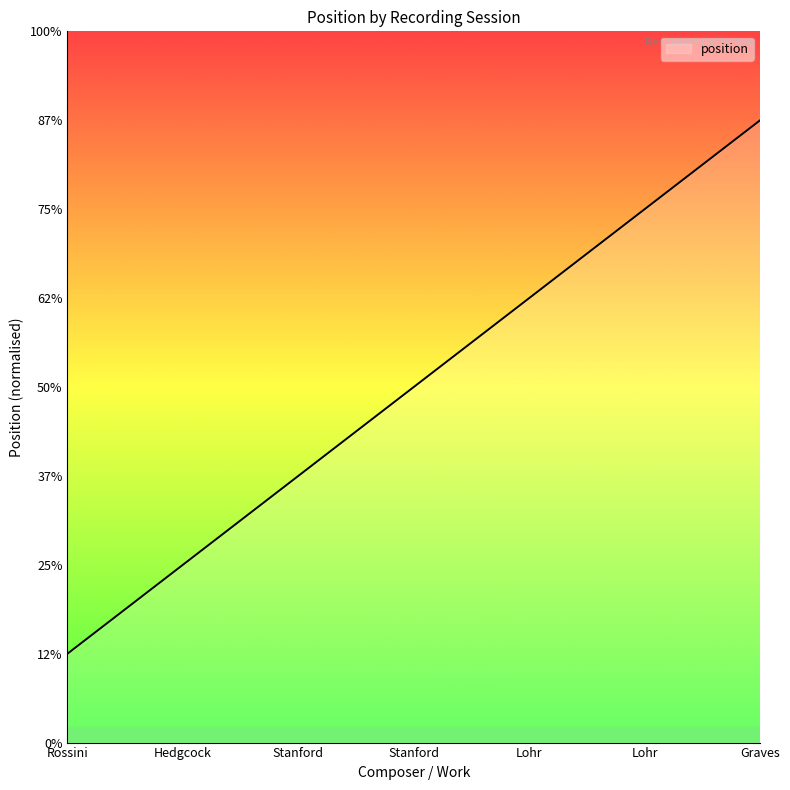

Which label corresponds to the largest value in the chart?

Graves